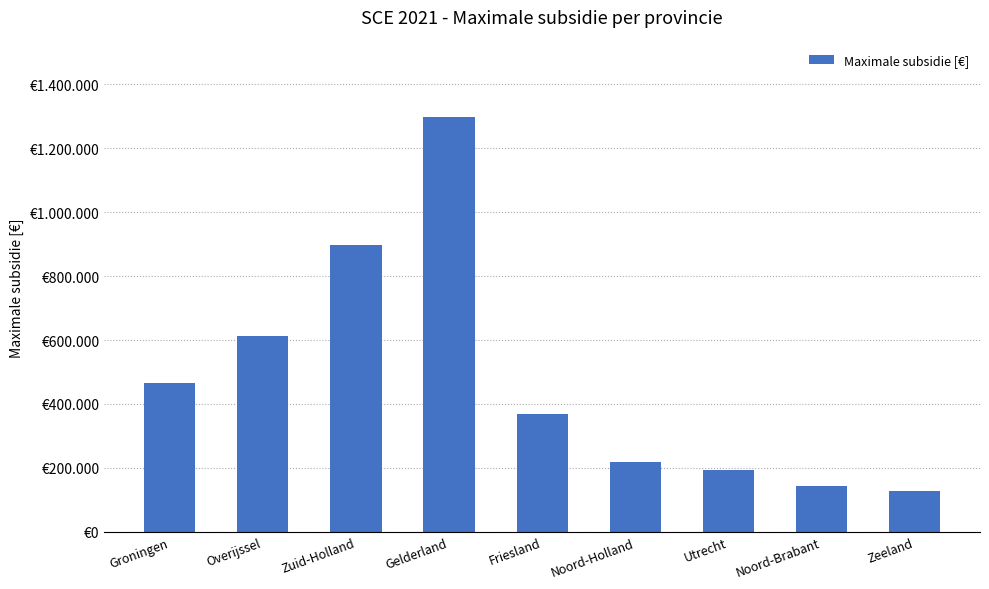

Reading left to right, list all the values displayed in this chart.

465038	613751	897571	1297808	369020	218761	194279	144723	126360